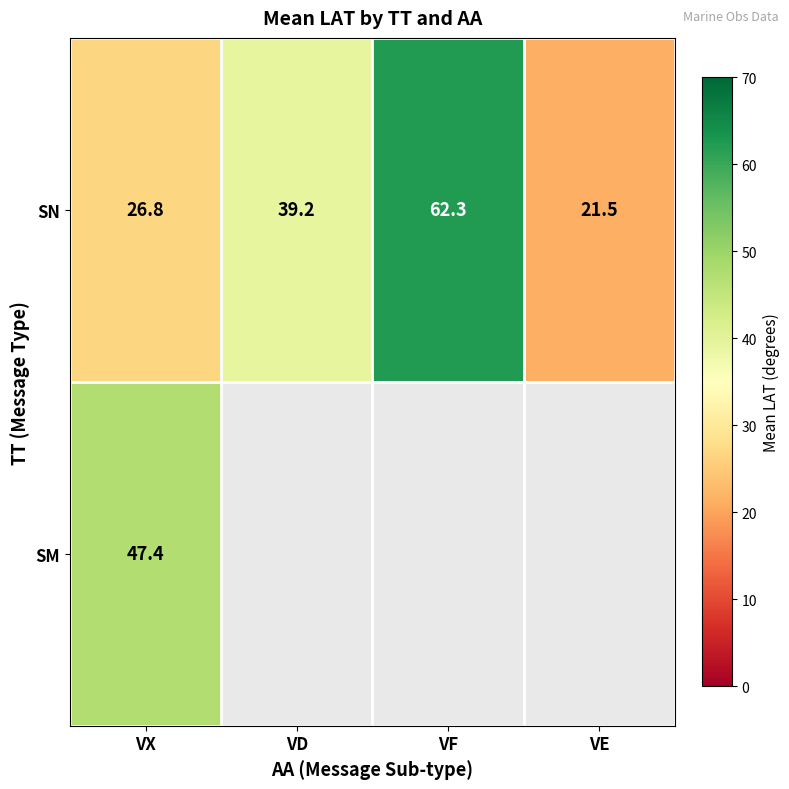

At which label does SN reach its peak?

VF